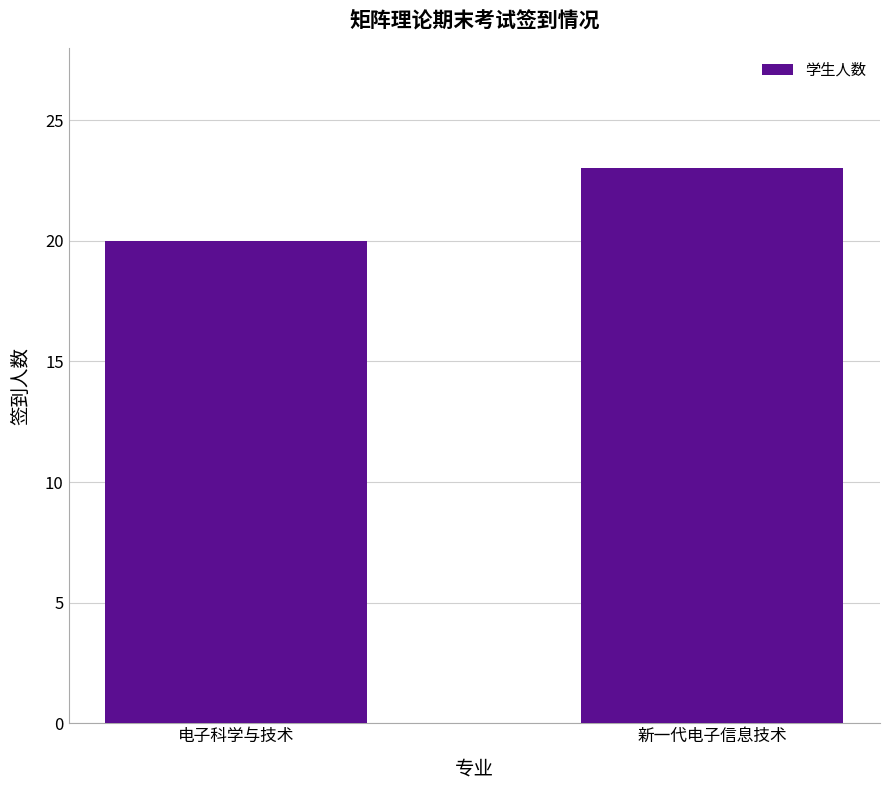

How many distinct data groups are displayed?

1